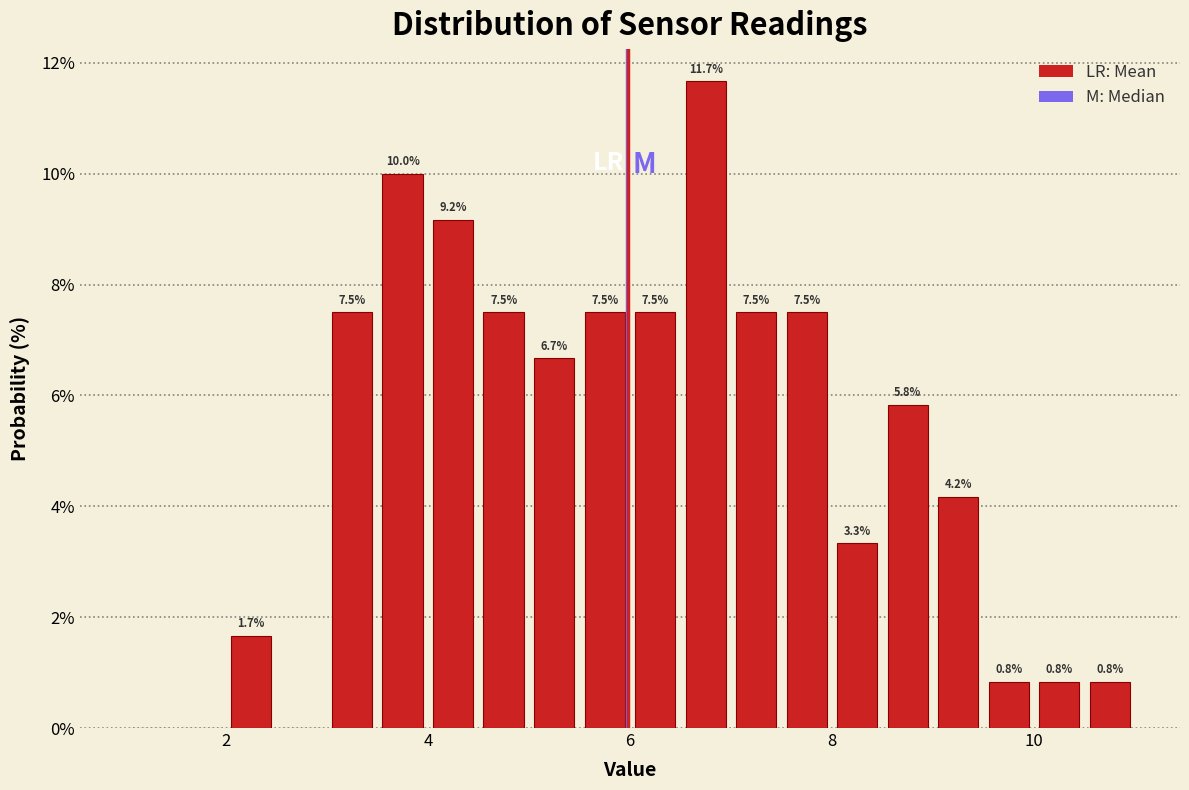

Around what value on the x-axis is the tallest bar? Give the approximate position of its centre, as read against the axis.

6.8